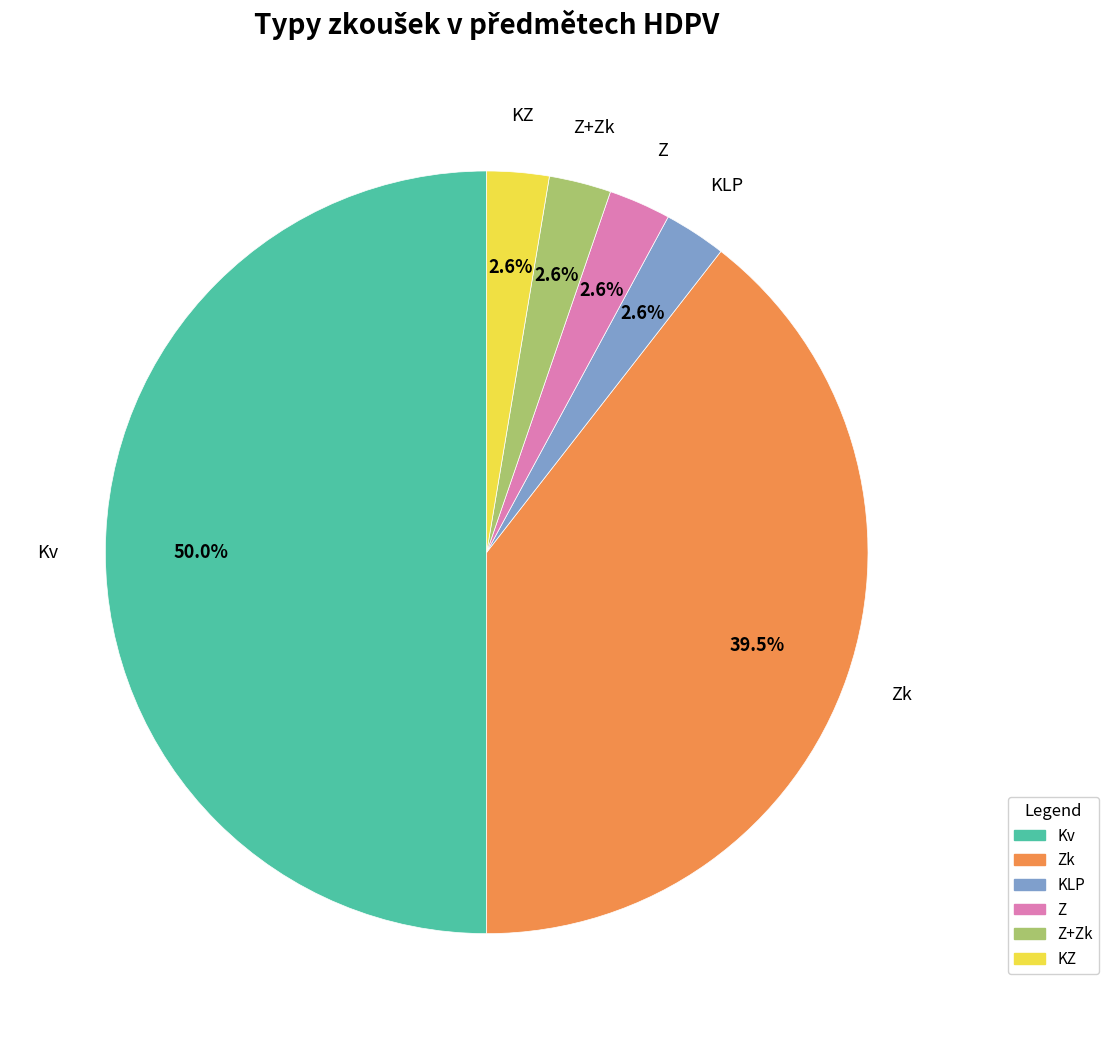

Which category has the biggest portion of the pie?

Kv